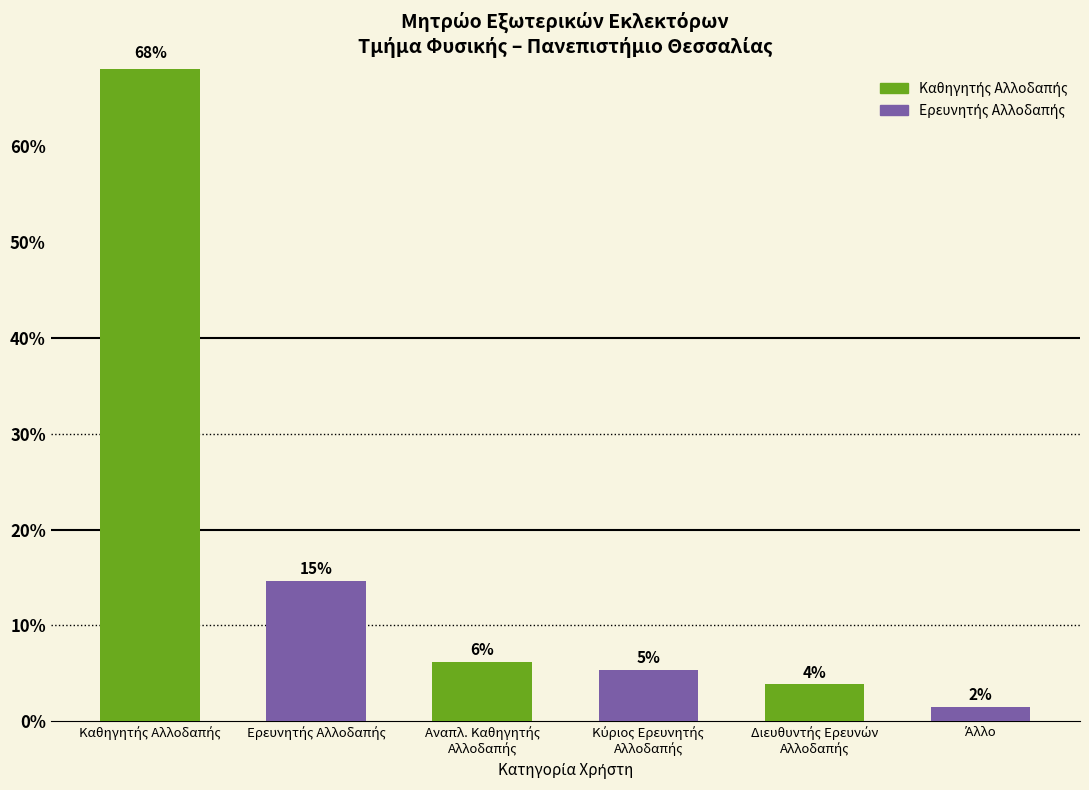

What is the greatest value displayed?

68.5